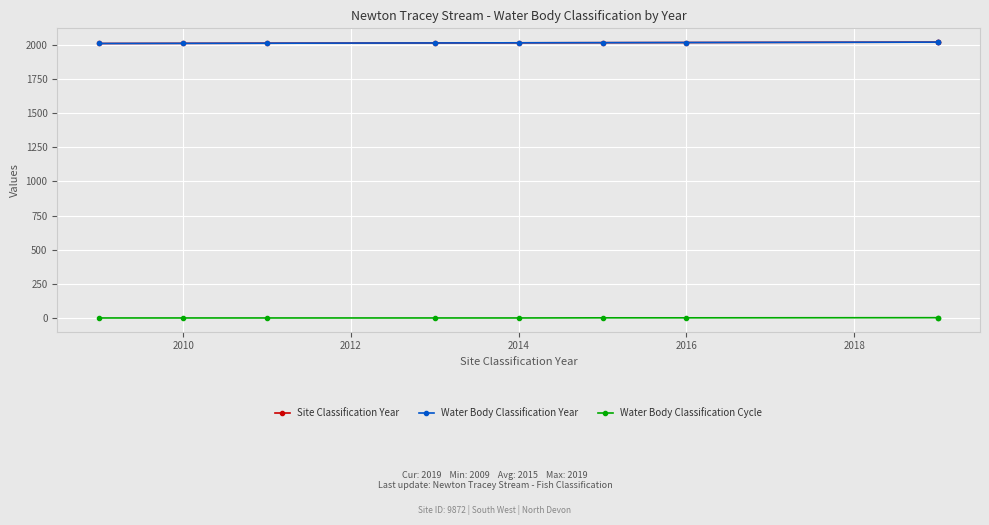

What is the average value of the Water Body Classification Year series?

2014